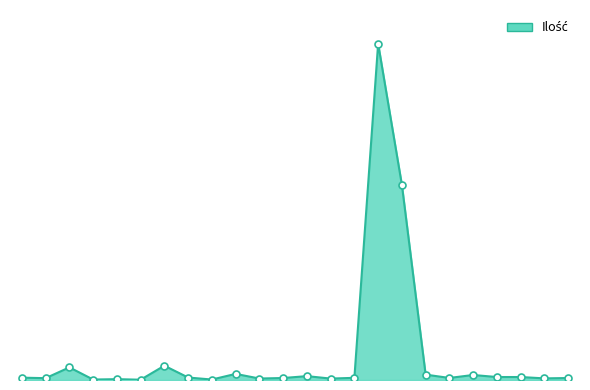

Does the chart have visible grid lines?

No